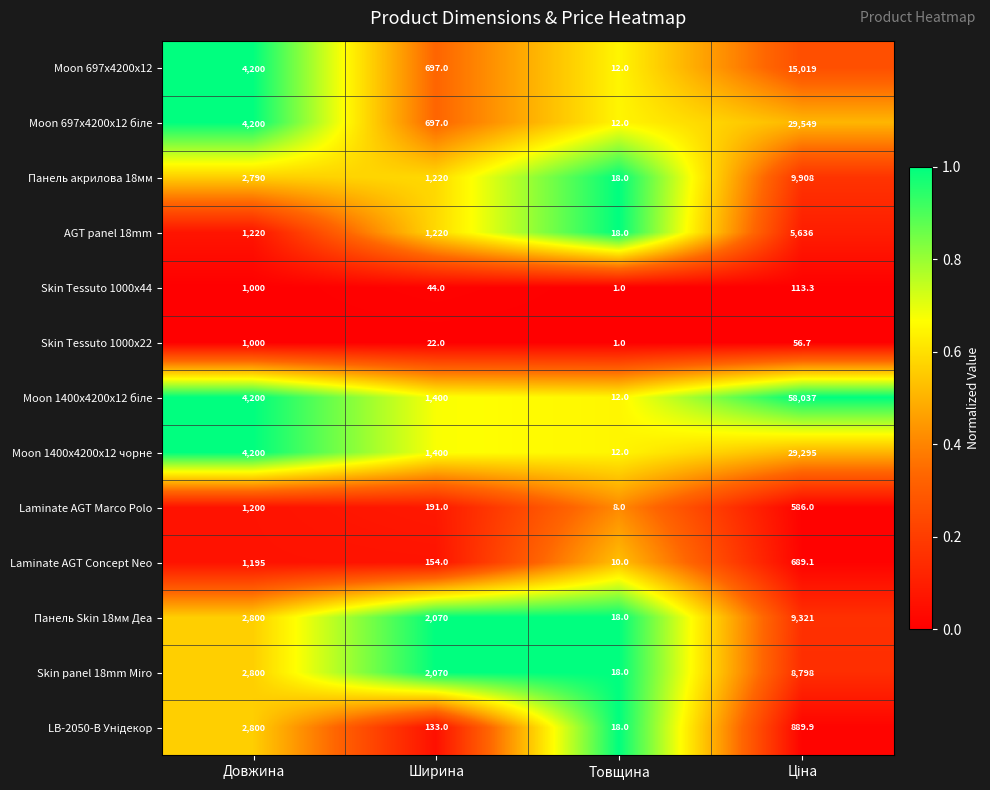

What is the total value across all series at Товщина?

158.0